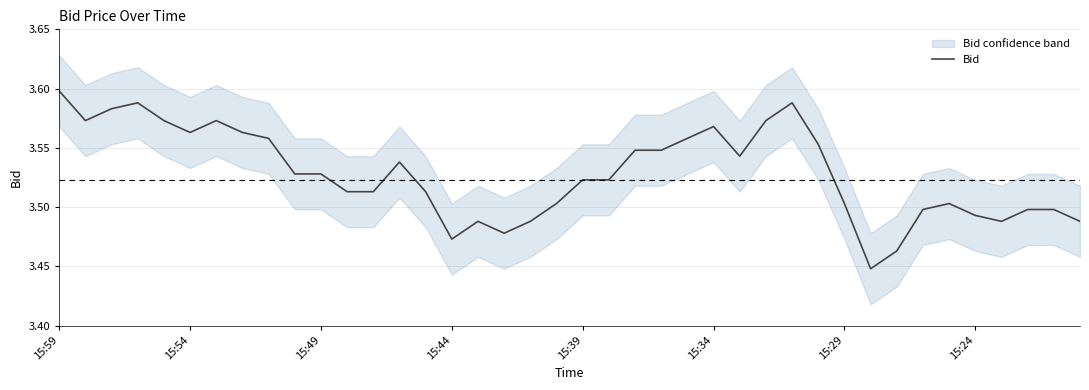

Count the values in the range 3 to 4.

40